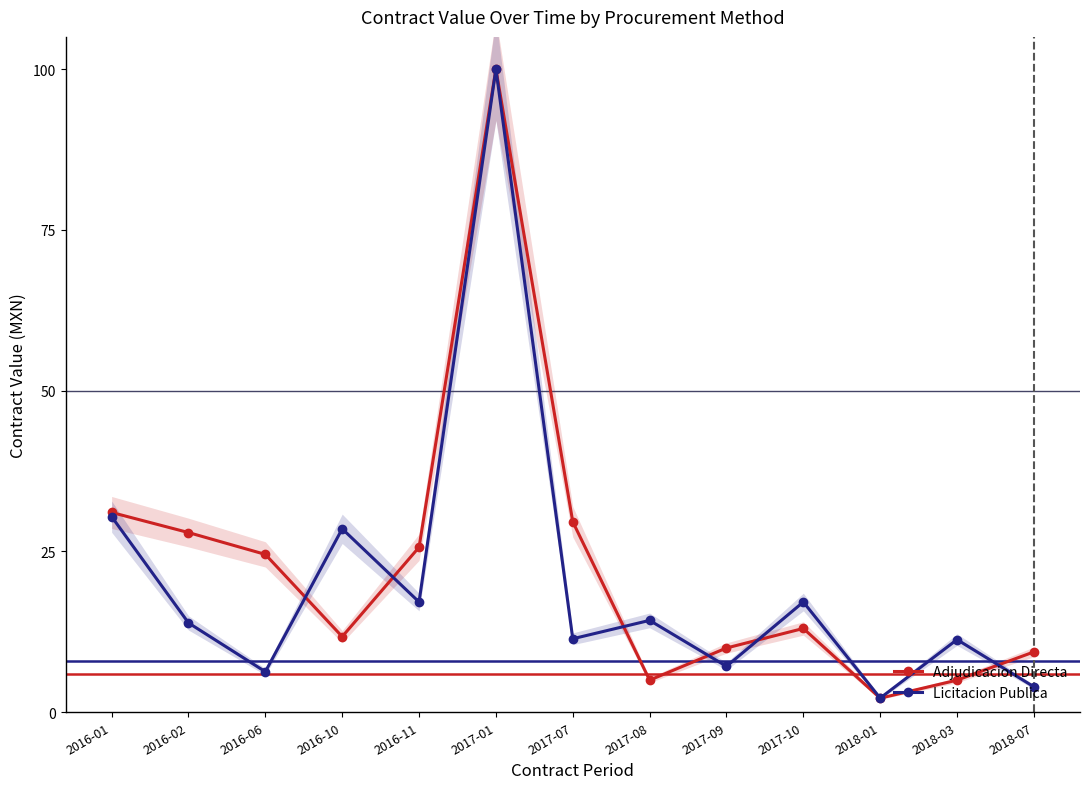

List the series in order of their overall mean, lowest first.

Licitacion Publica, Adjudicacion Directa